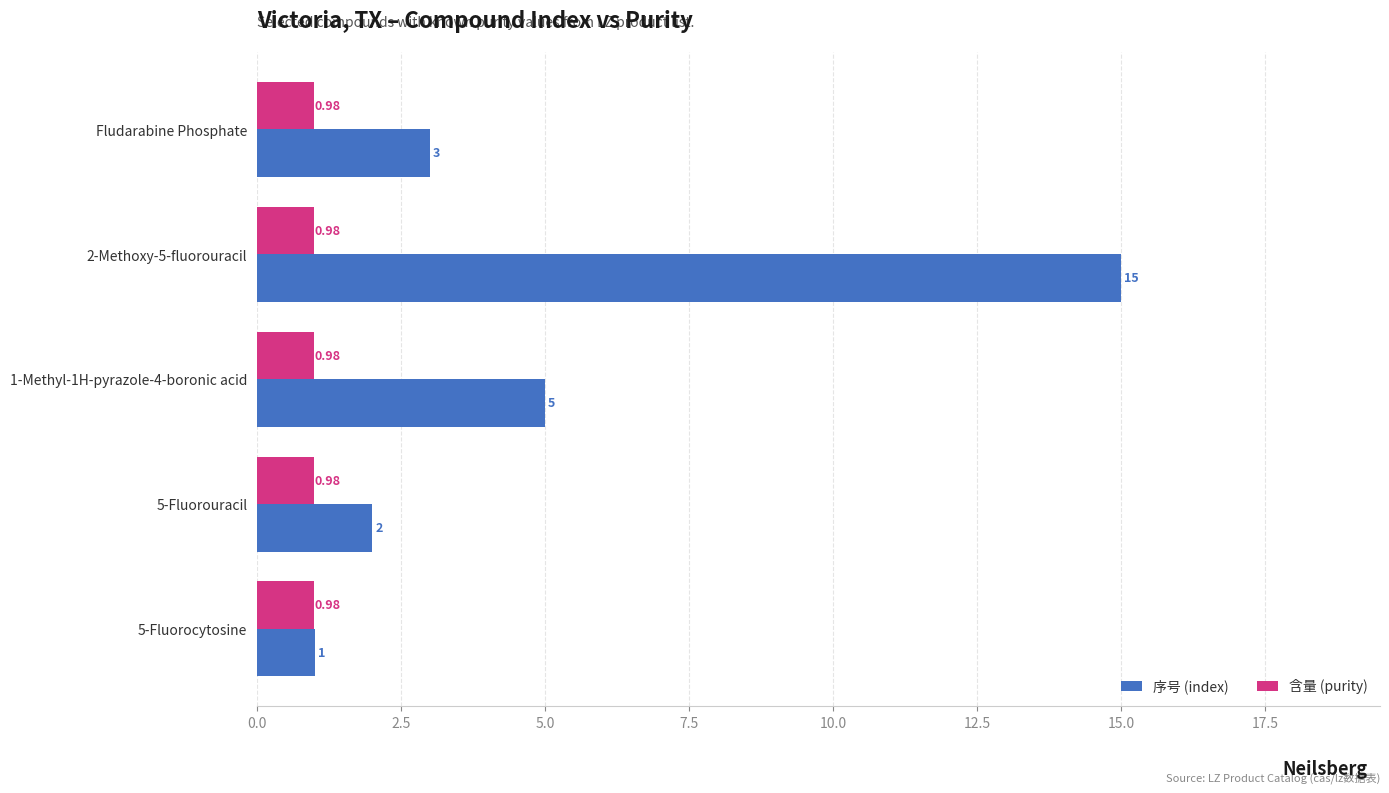

Which series has the largest range (max minus min)?

序号 (index)